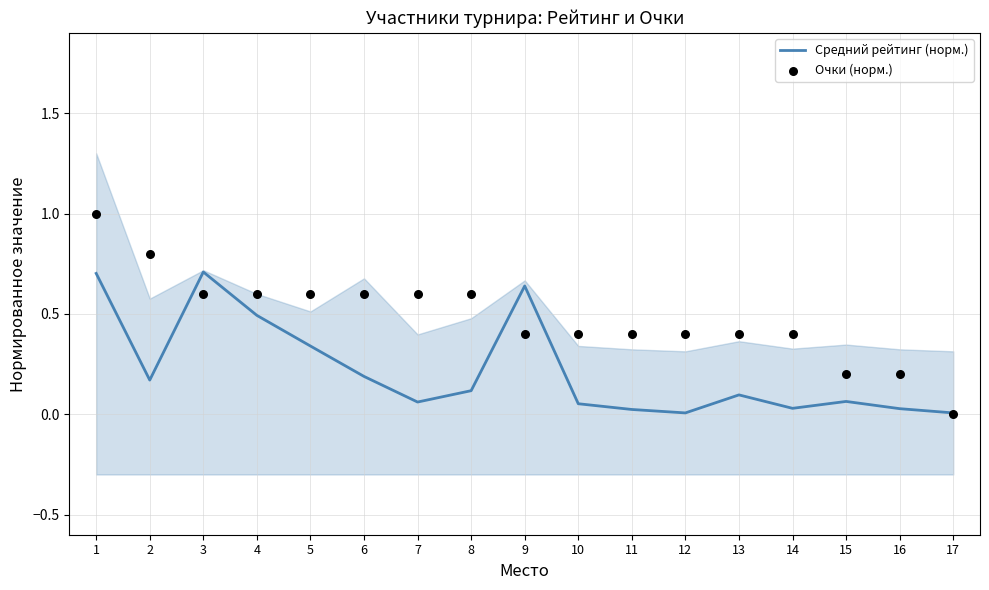

At which category is the sum across all series the highest?

1